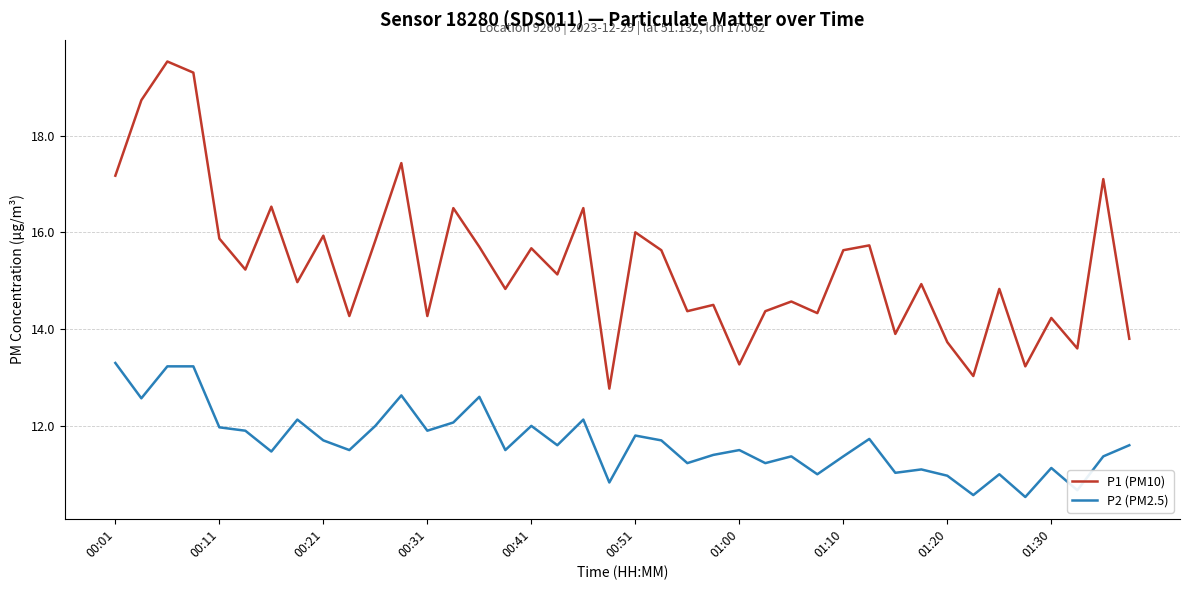

True or false: P2 (PM2.5) and P1 (PM10) intersect in this chart.

False